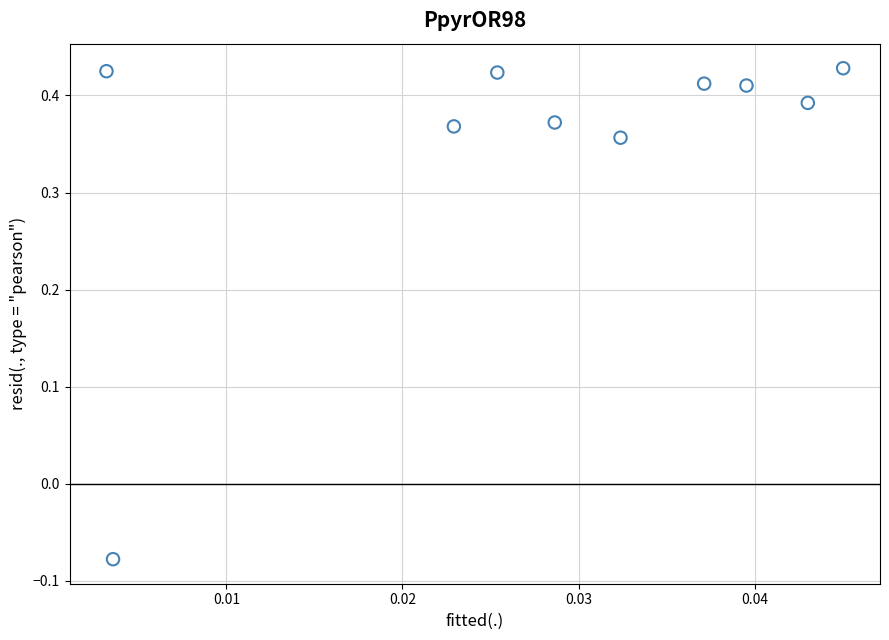

What is the range of Y values (max minus min)?

0.5